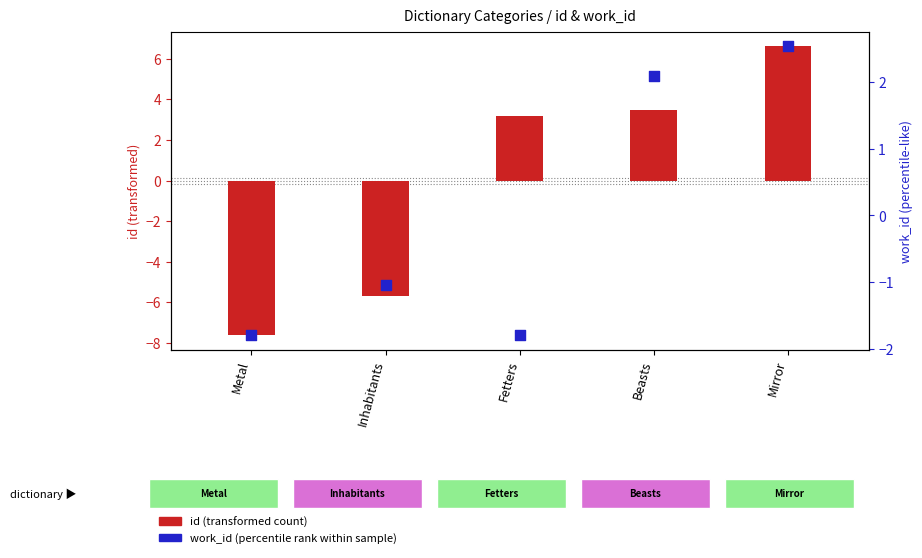

What is the total value across all series at Inhabitants?

-6.7